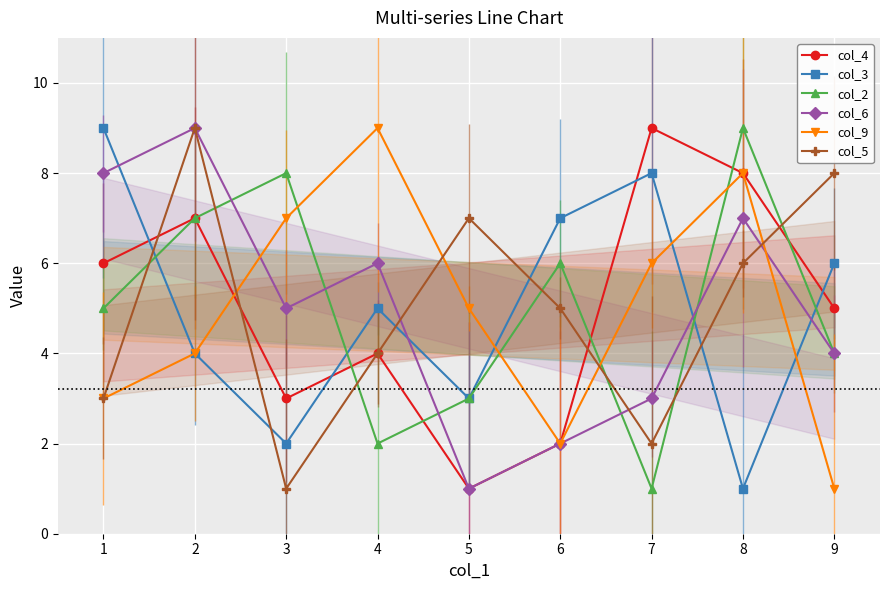

What is the value of the col_6 point at the 9th from the left?

4